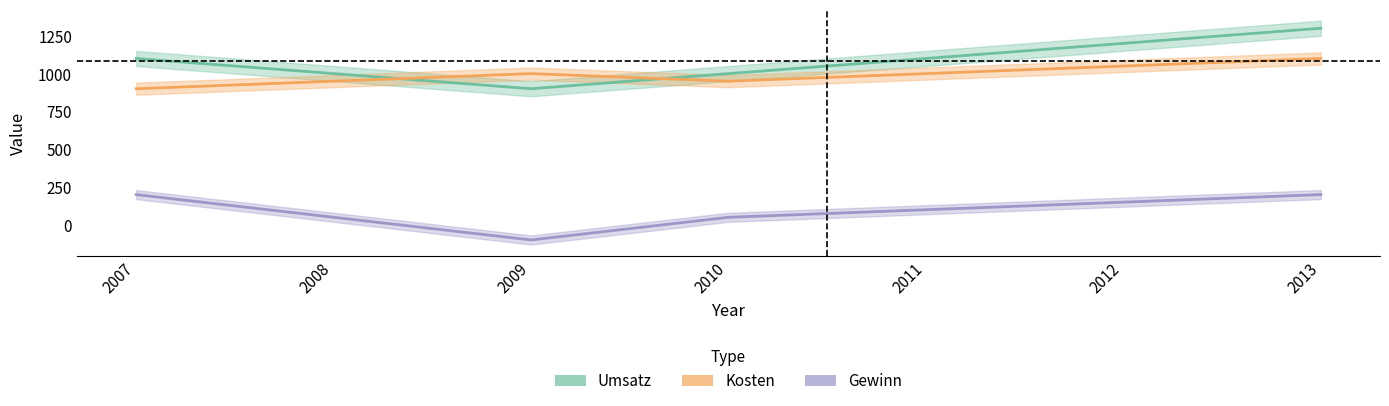

True or false: Gewinn and Kosten intersect in this chart.

False